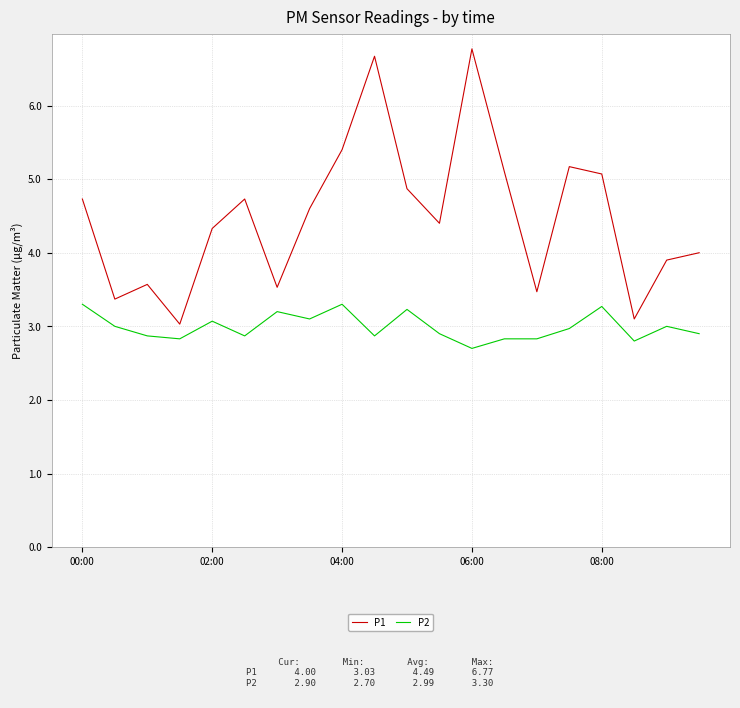

Which series has the largest total across all categories?

P1